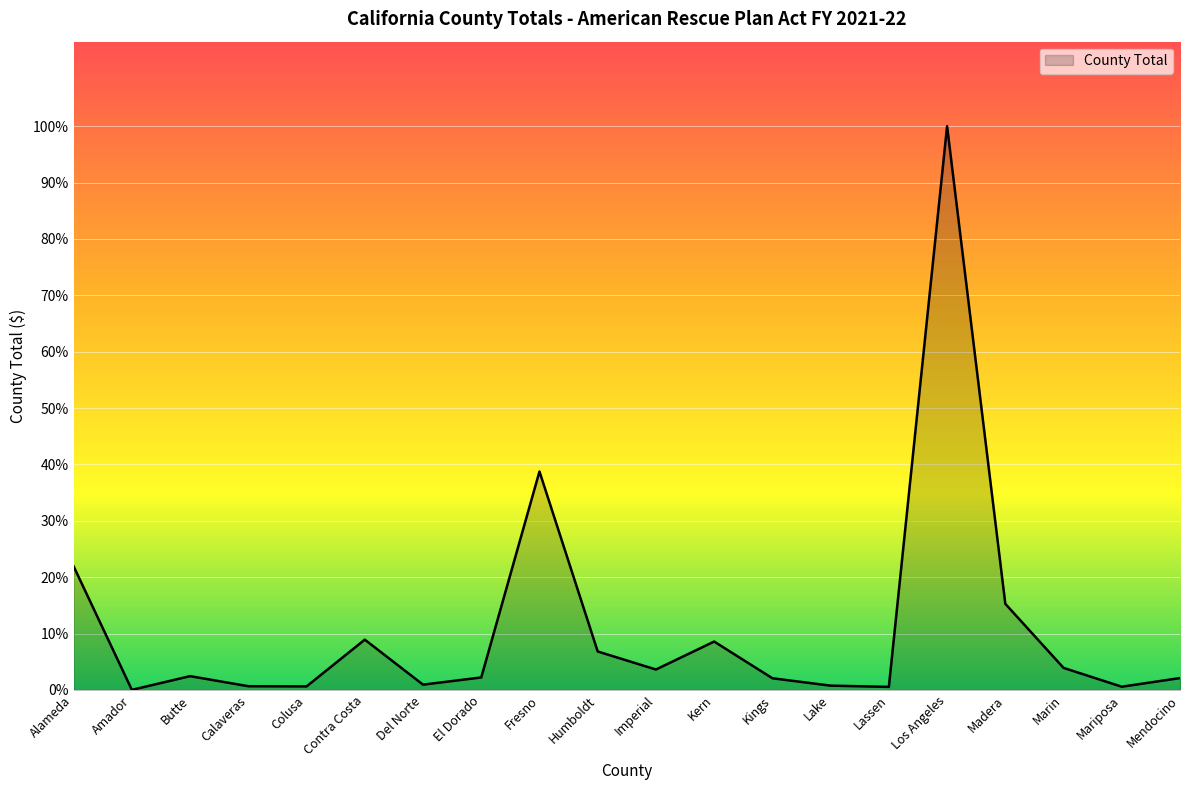

At which label does the data first exceed 15652?

Alameda